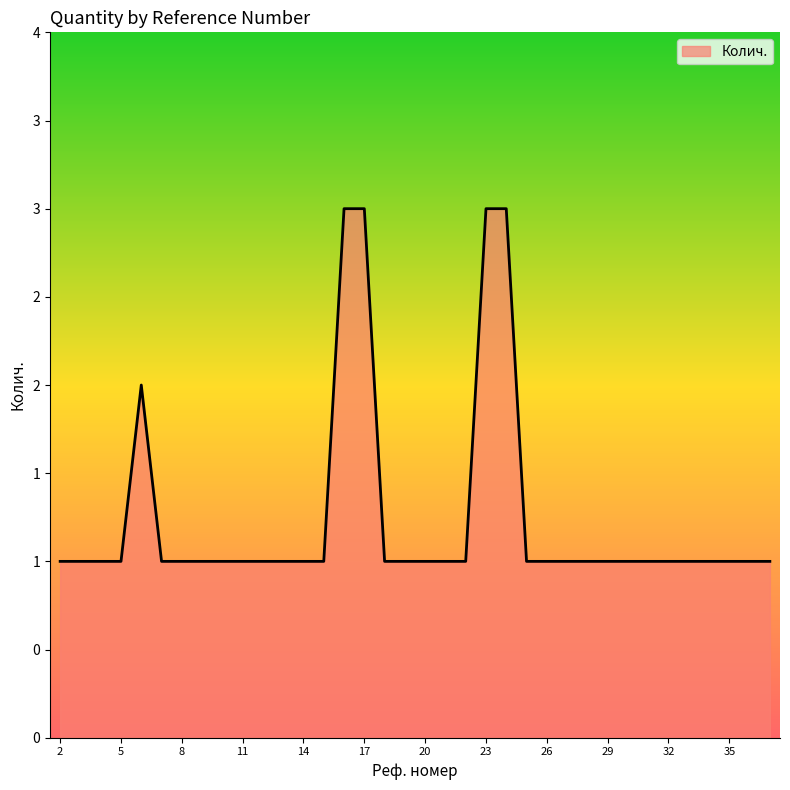

What is the value of the 20th point from the left?

1